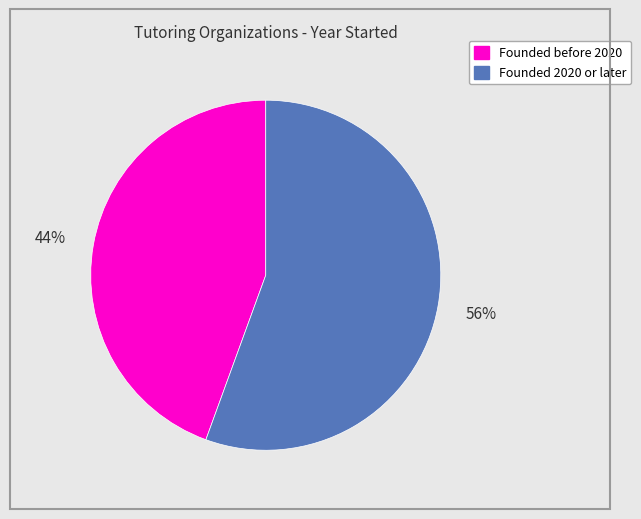

To the nearest percent, what is the average slice percentage?

50%